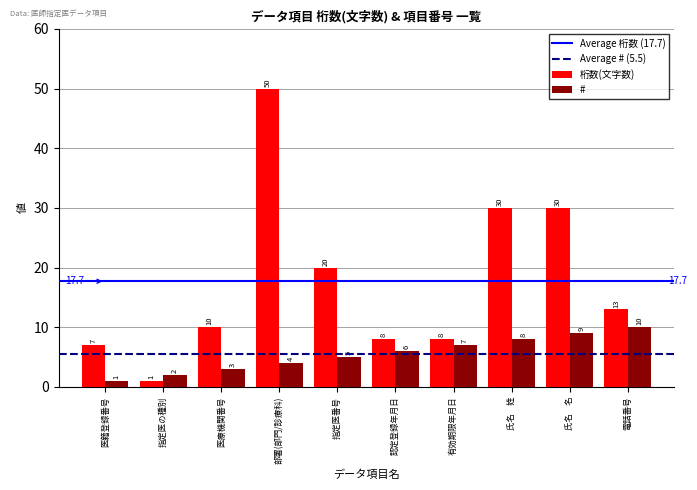

How many distinct data groups are displayed?

2